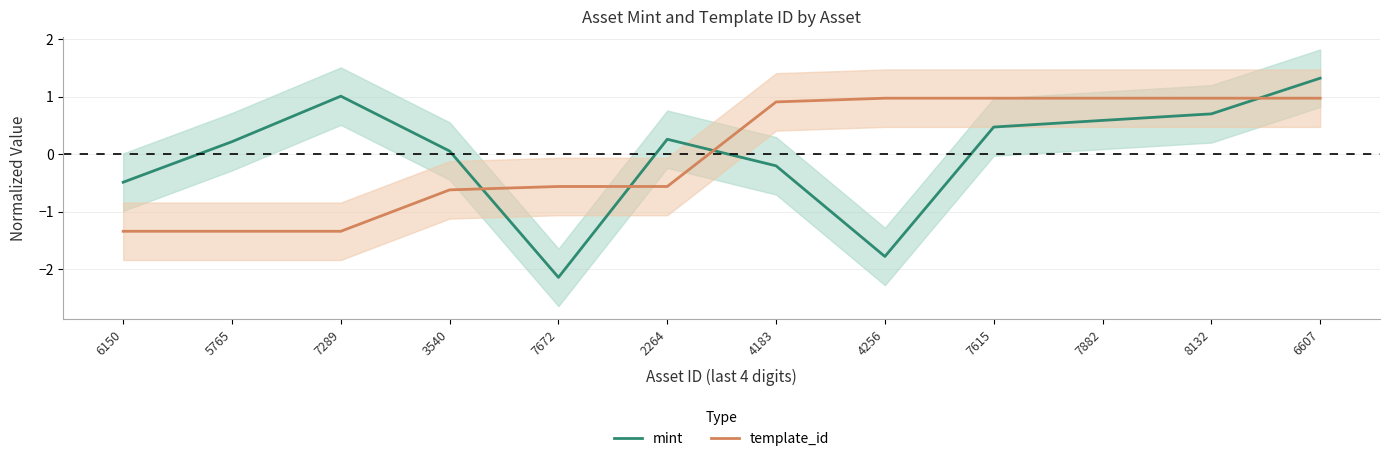

How many values in template_id are above zero?

6